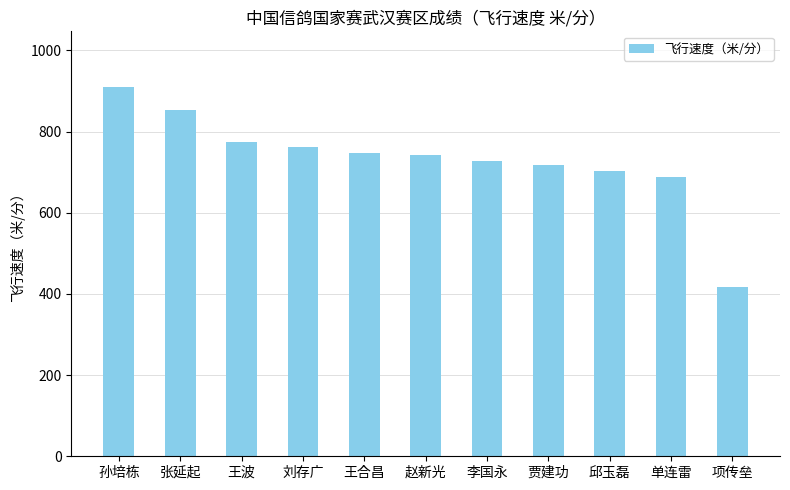

Reading right to left, what are all the values shown in this chart?

417.8	688.7	703.5	718.0	727.0	741.7	748.2	763.0	773.9	852.8	910.4